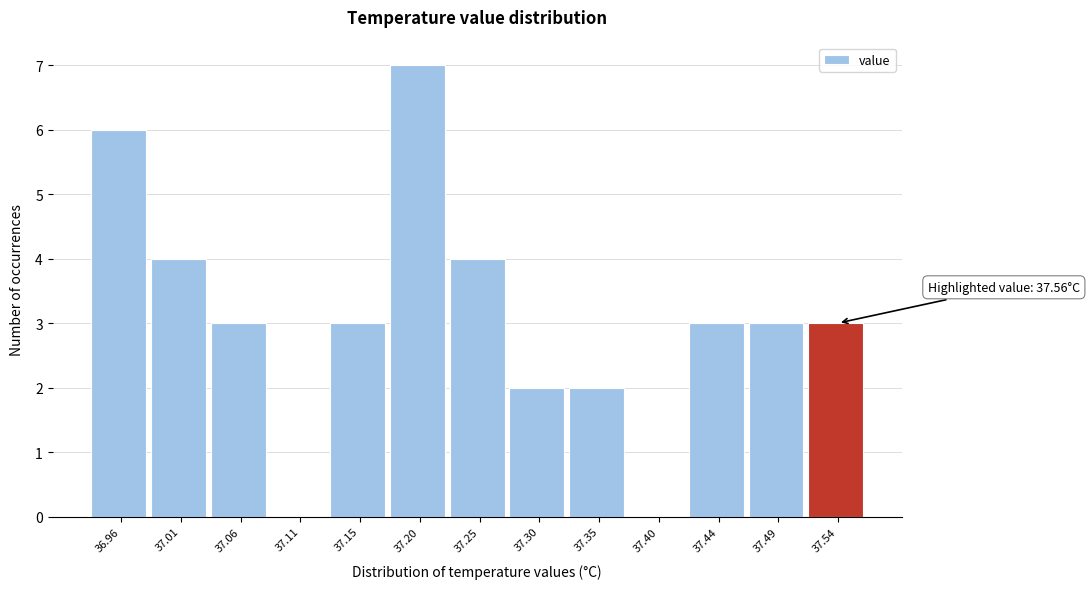

Reading right to left, list all the values displayed in this chart.

37.54=3	37.49=3	37.44=3	37.40=0	37.35=2	37.30=2	37.25=4	37.20=7	37.15=3	37.11=0	37.06=3	37.01=4	36.96=6